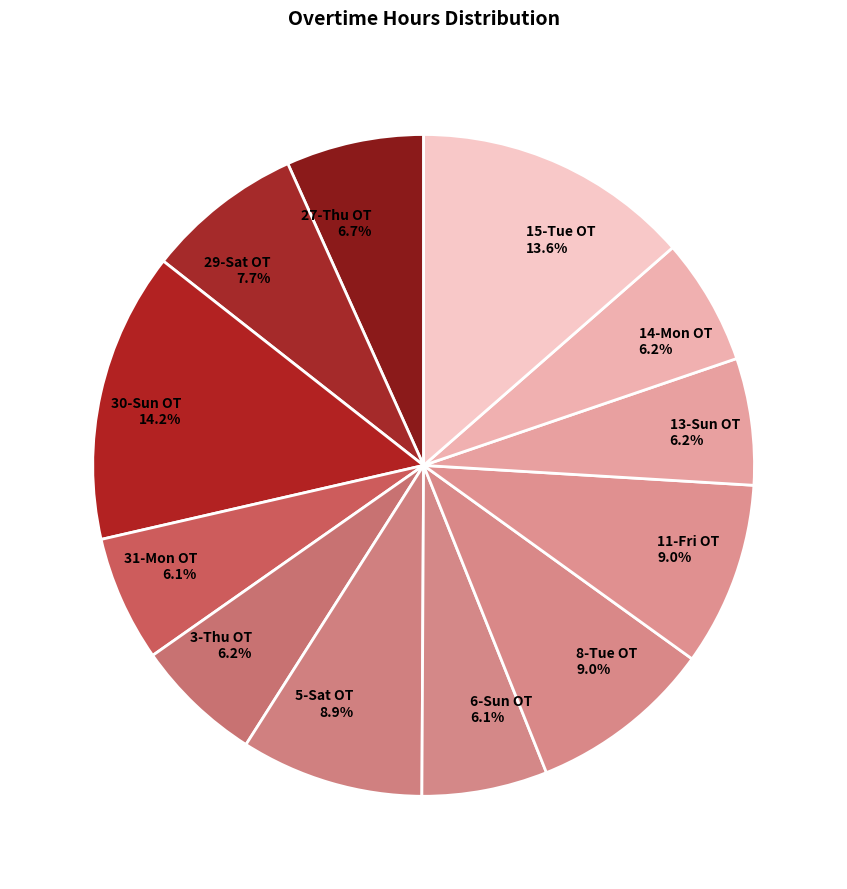

To the nearest percent, what portion does 8-Tue OT represent?

9%